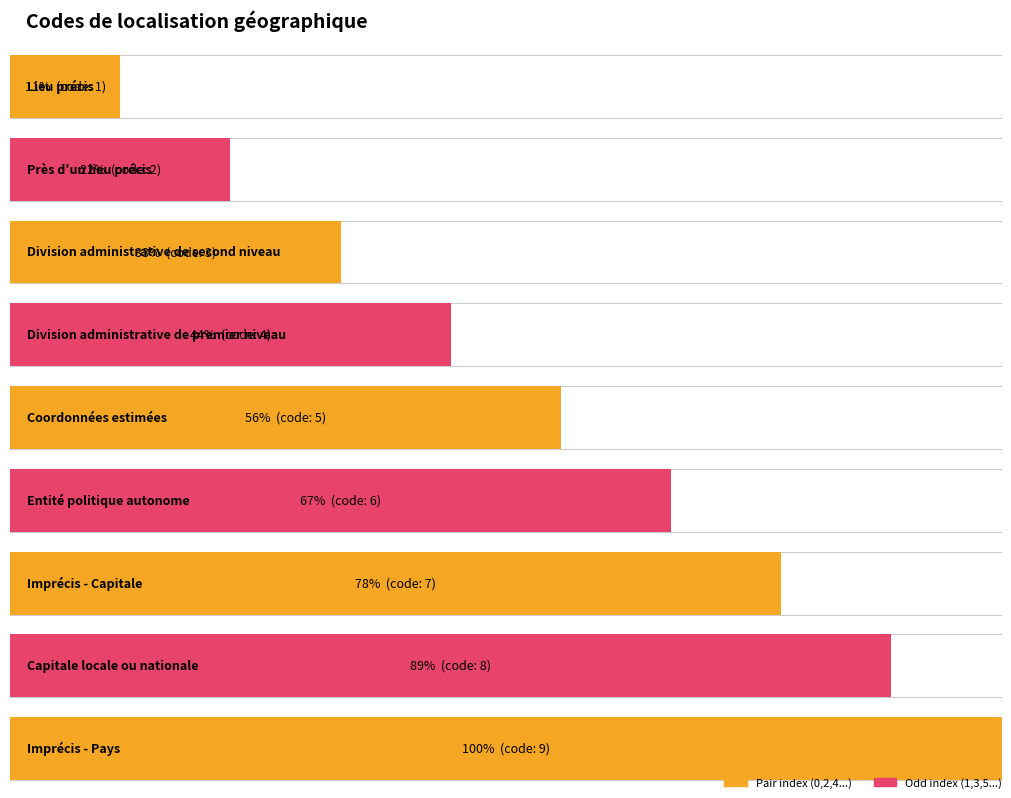

Which category has the lowest value across all series?

Lieu précis